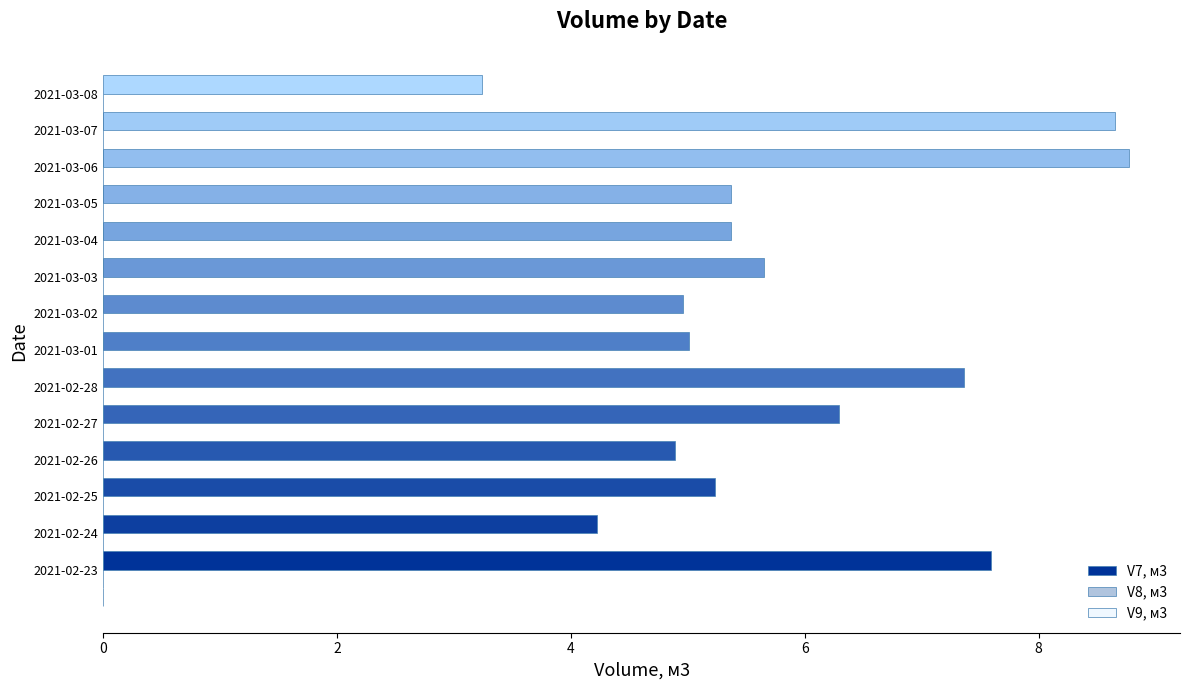

Reading bottom to top, list all the values displayed in this chart.

2021-02-23=7.6	2021-02-24=4.2	2021-02-25=5.2	2021-02-26=4.9	2021-02-27=6.3	2021-02-28=7.4	2021-03-01=5.0	2021-03-02=5.0	2021-03-03=5.7	2021-03-04=5.4	2021-03-05=5.4	2021-03-06=8.8	2021-03-07=8.7	2021-03-08=3.2